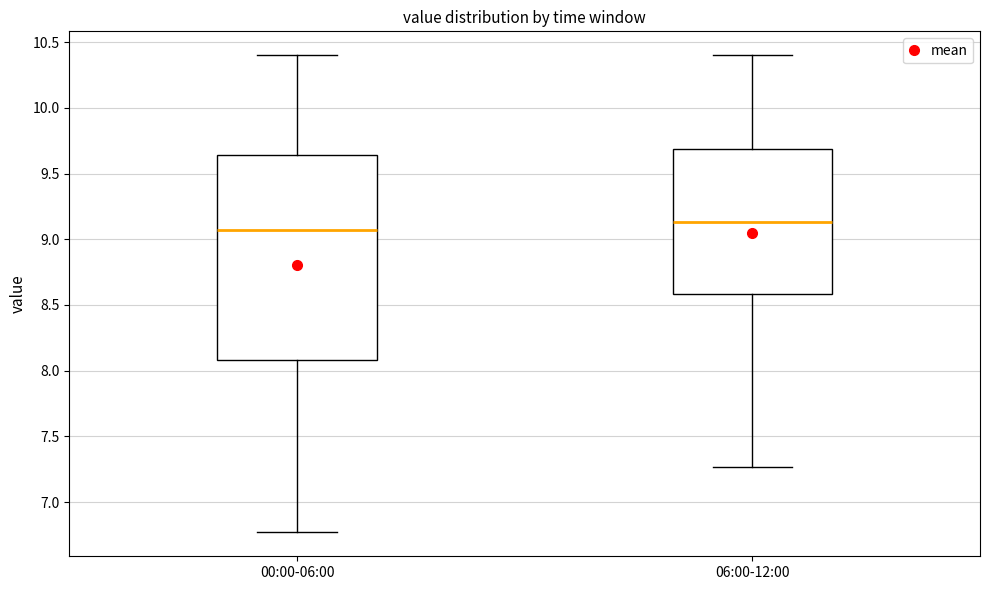

Which box has the highest median line?

06:00-12:00